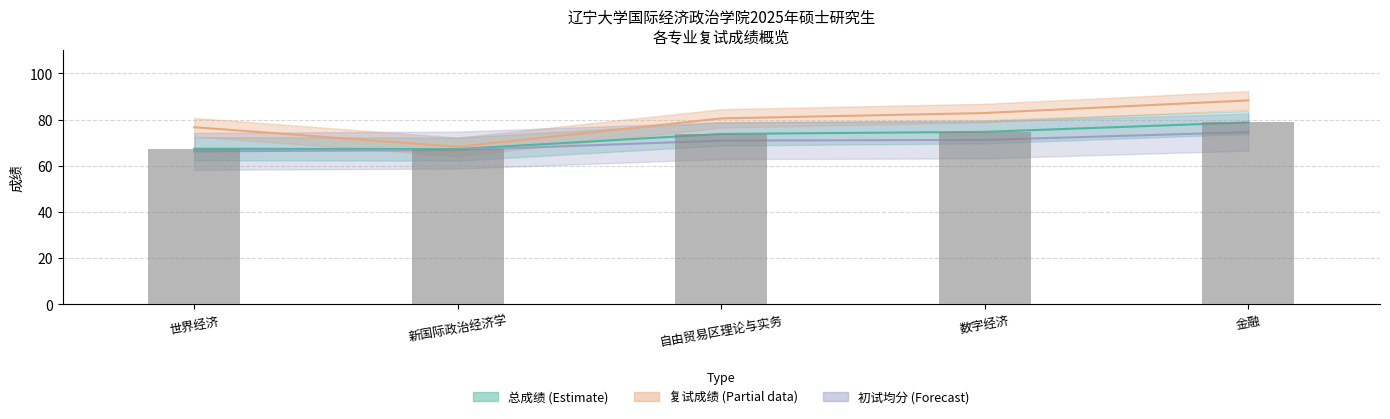

Does the chart contain stacked bars?

No